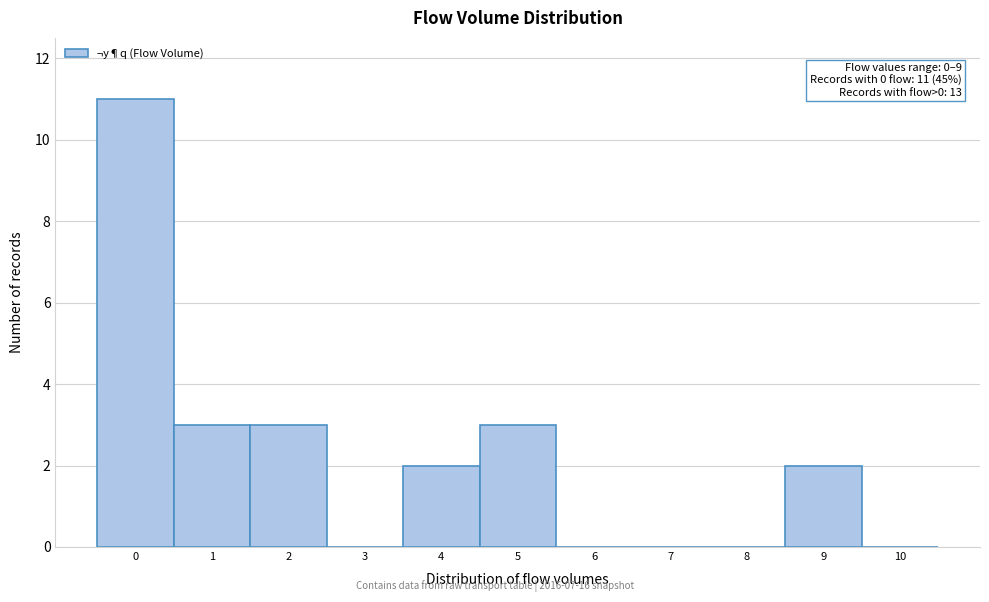

Reading right to left, extract all data points from this chart.

10=0	9=2	8=0	7=0	6=0	5=3	4=2	3=0	2=3	1=3	0=11